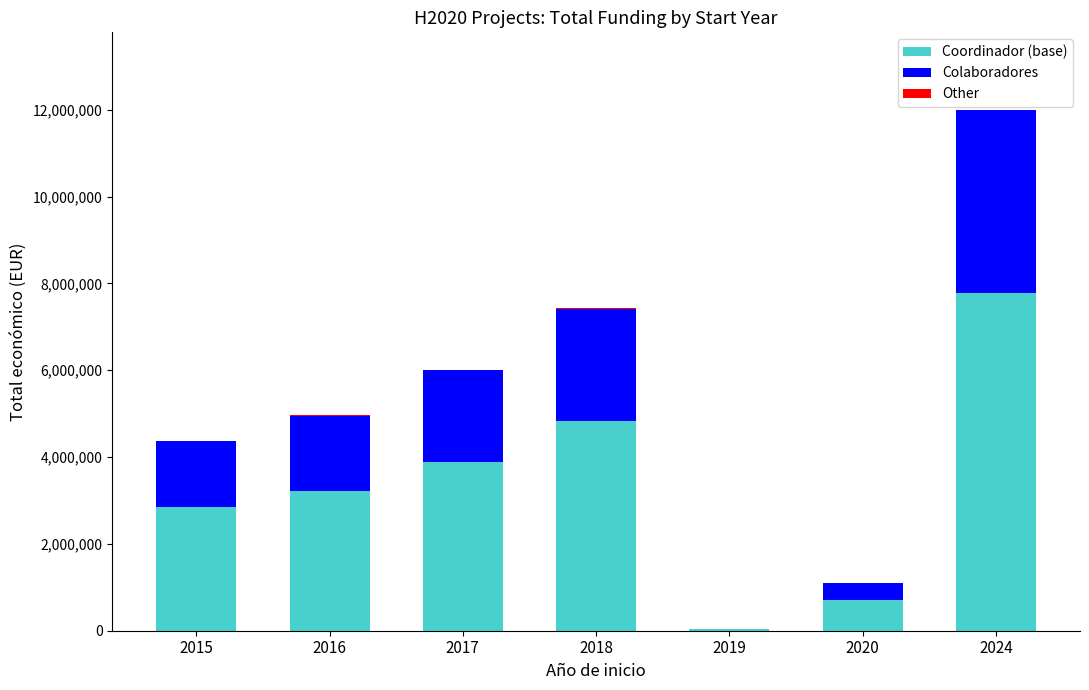

Which series has the largest range (max minus min)?

Coordinador (base)